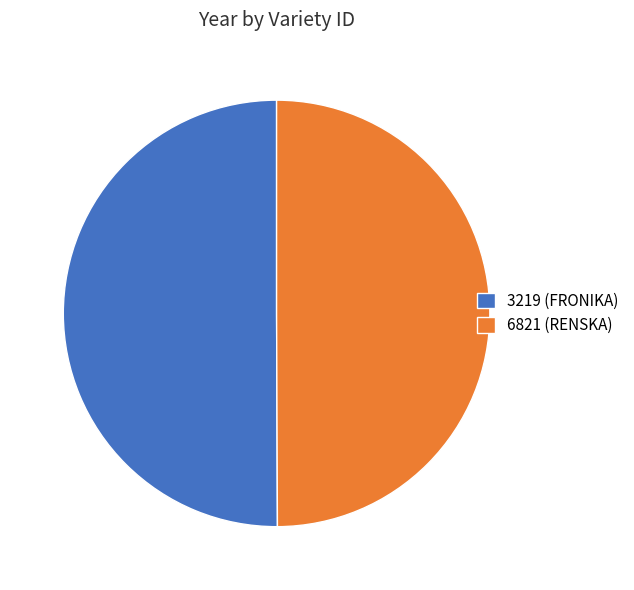

Is it true that 6821 (RENSKA) is 62% of the pie?

False